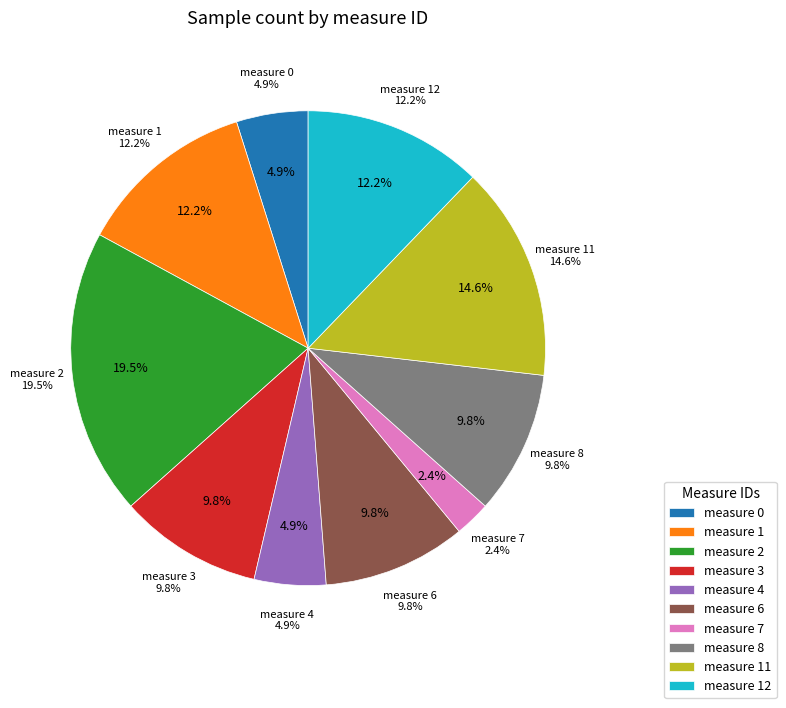

To the nearest percent, what portion does 3 represent?

10%